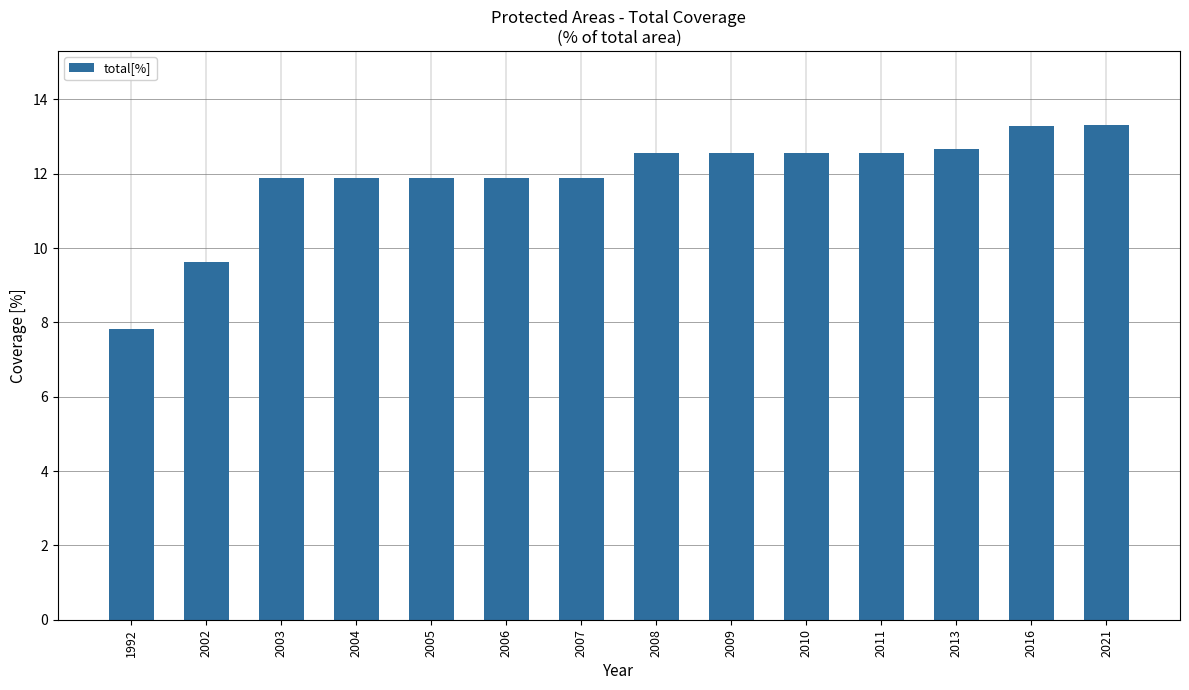

At which label is the value closest to 10?

2002